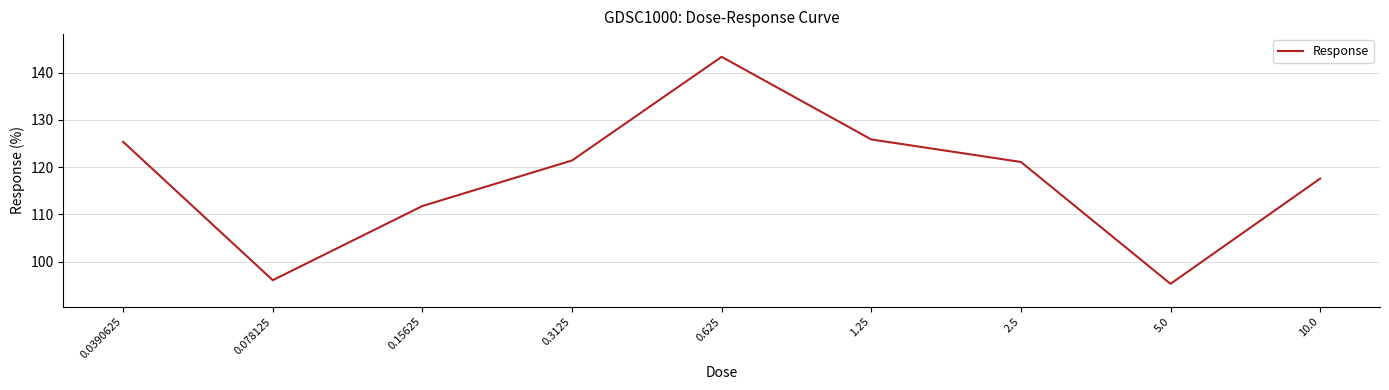

Reading right to left, list all the values displayed in this chart.

10.0=117.6	5.0=95.3	2.5=121.1	1.25=125.9	0.625=143.4	0.3125=121.4	0.15625=111.8	0.078125=96.1	0.0390625=125.4